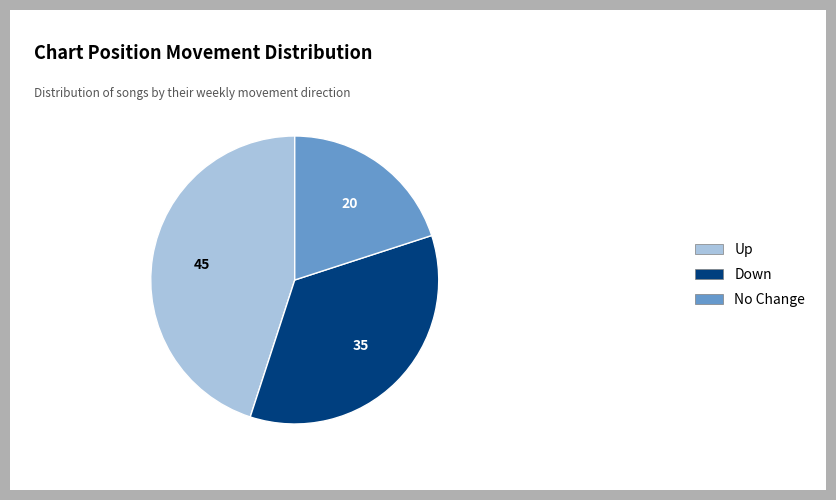

Combined, do Down and Up account for over 50%?

Yes